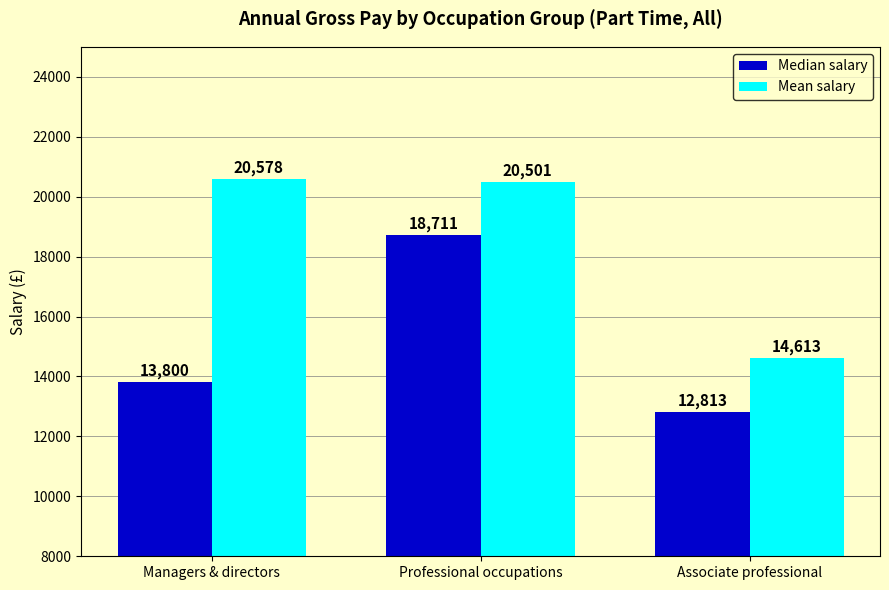

At which label does Mean salary reach its peak?

Managers & directors